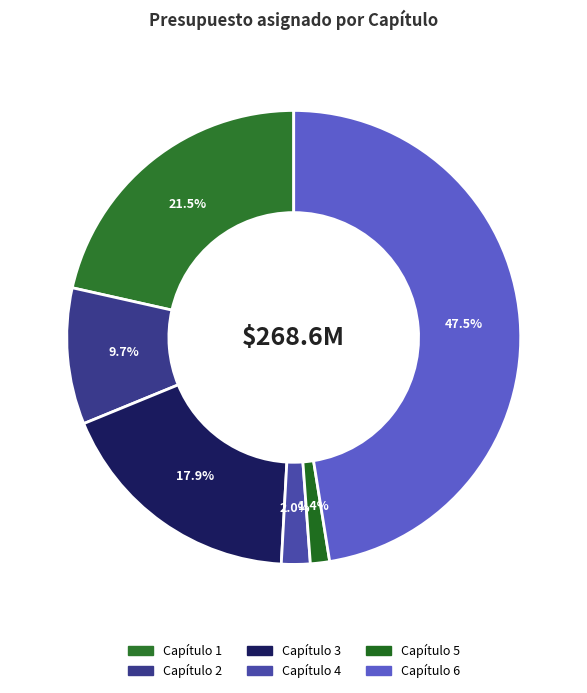

To the nearest percent, what portion does Capítulo 3 represent?

18%